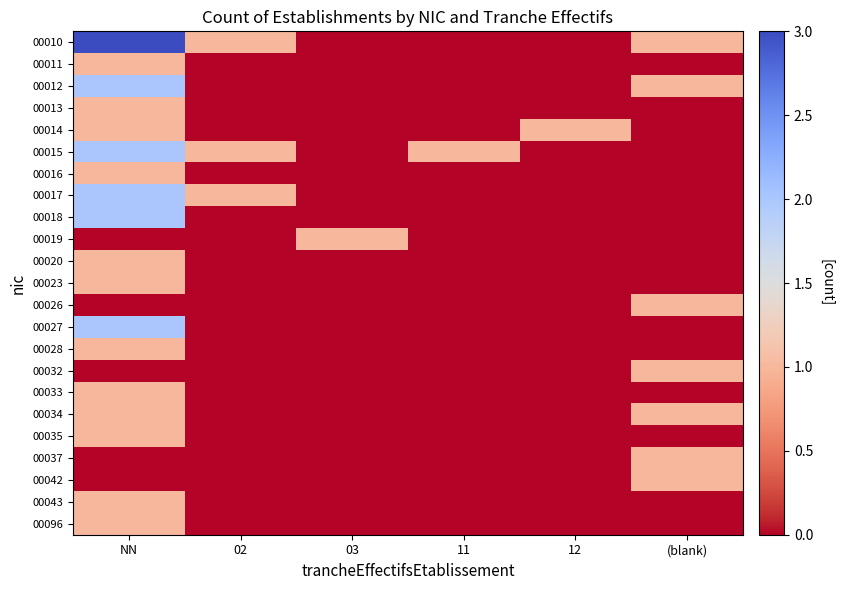

List the series in order of their peak value, highest first.

00010, 00012, 00015, 00017, 00018, 00027, 00011, 00013, 00014, 00016, 00019, 00020, 00023, 00026, 00028, 00032, 00033, 00034, 00035, 00037, 00042, 00043, 00096